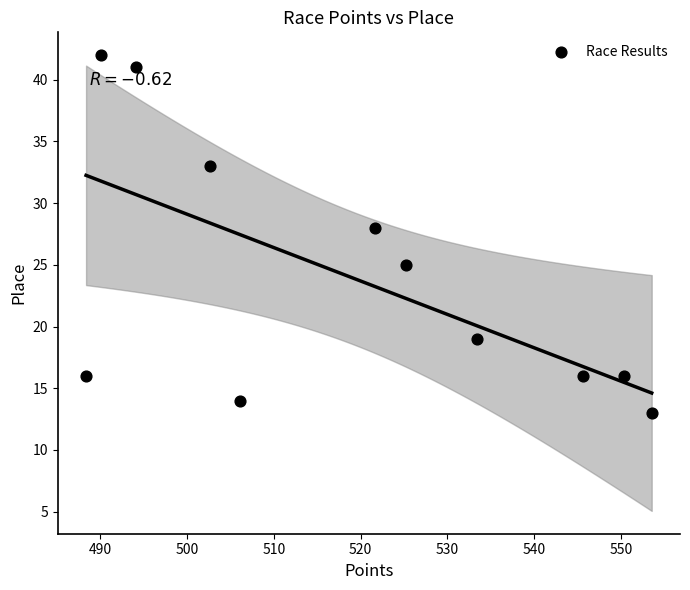

What Y value in the scatter plot is closest to 27?

28